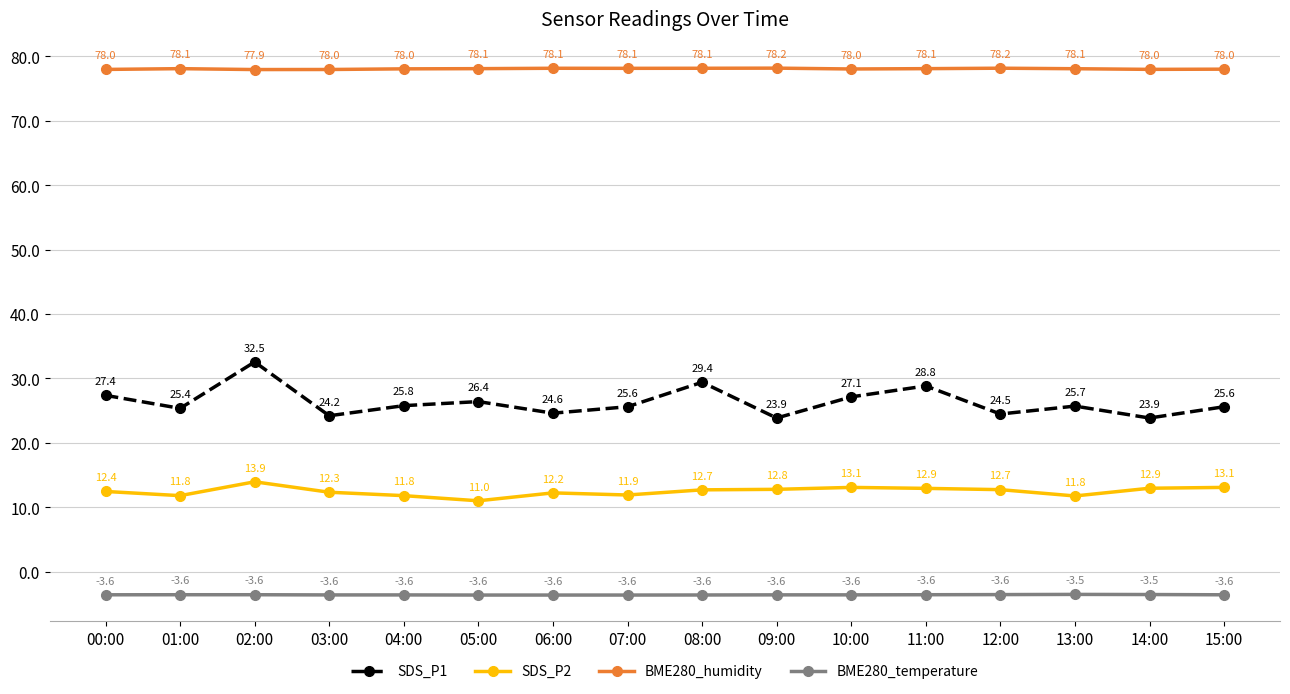

Rank the series by their average value, from highest to lowest.

BME280_humidity, SDS_P1, SDS_P2, BME280_temperature